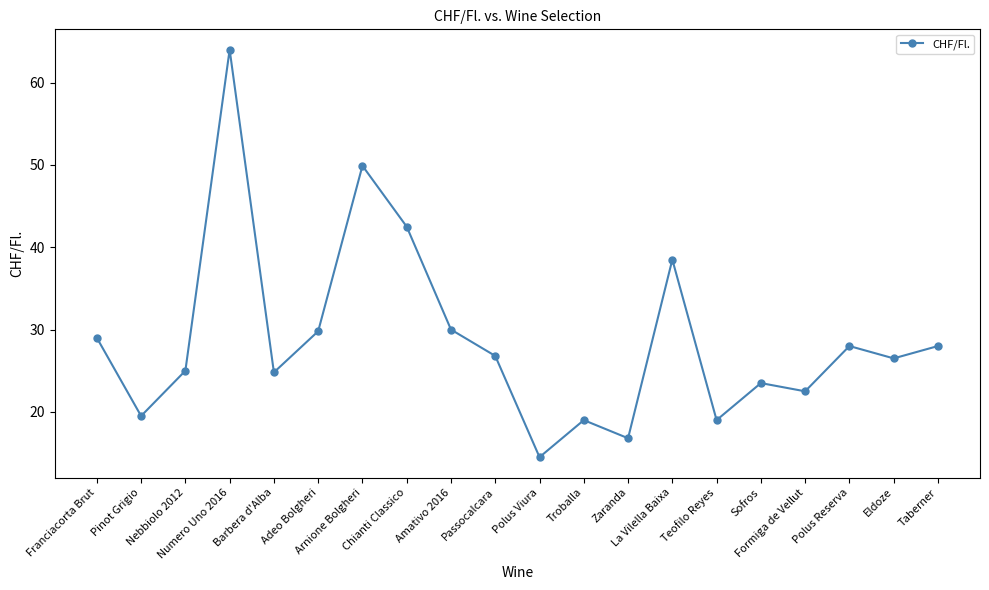

At which label does the data first exceed 26?

Franciacorta Brut